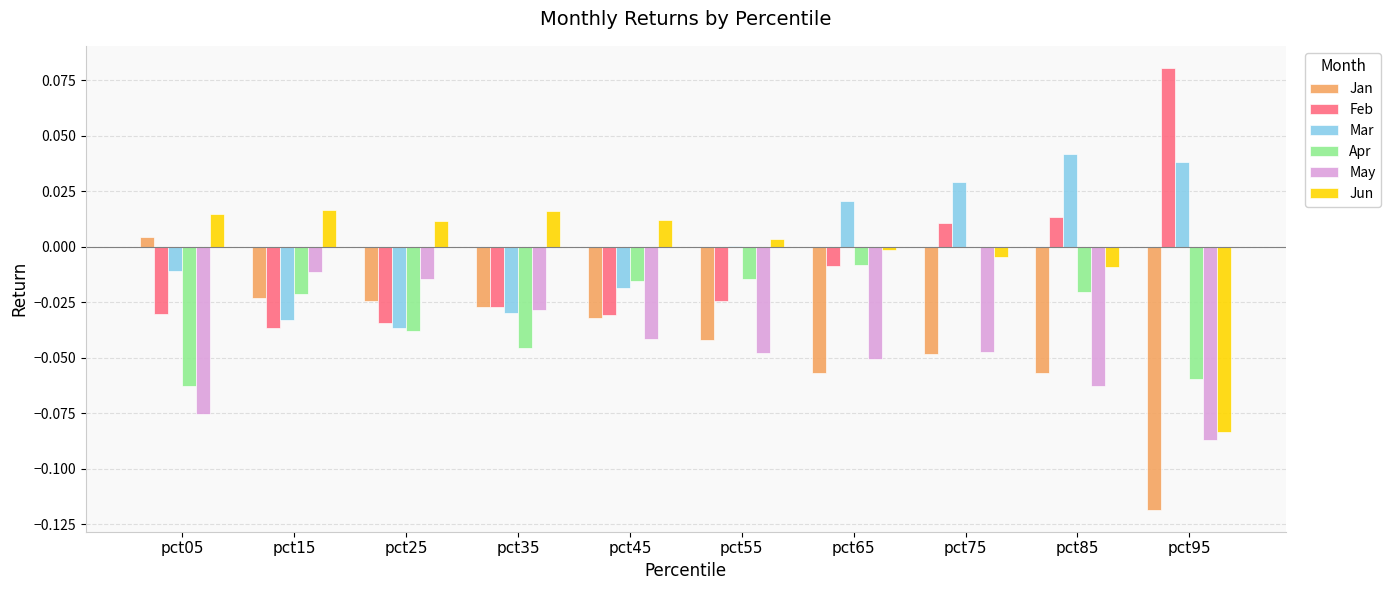

Are the bars grouped side by side (vs. stacked)?

Yes